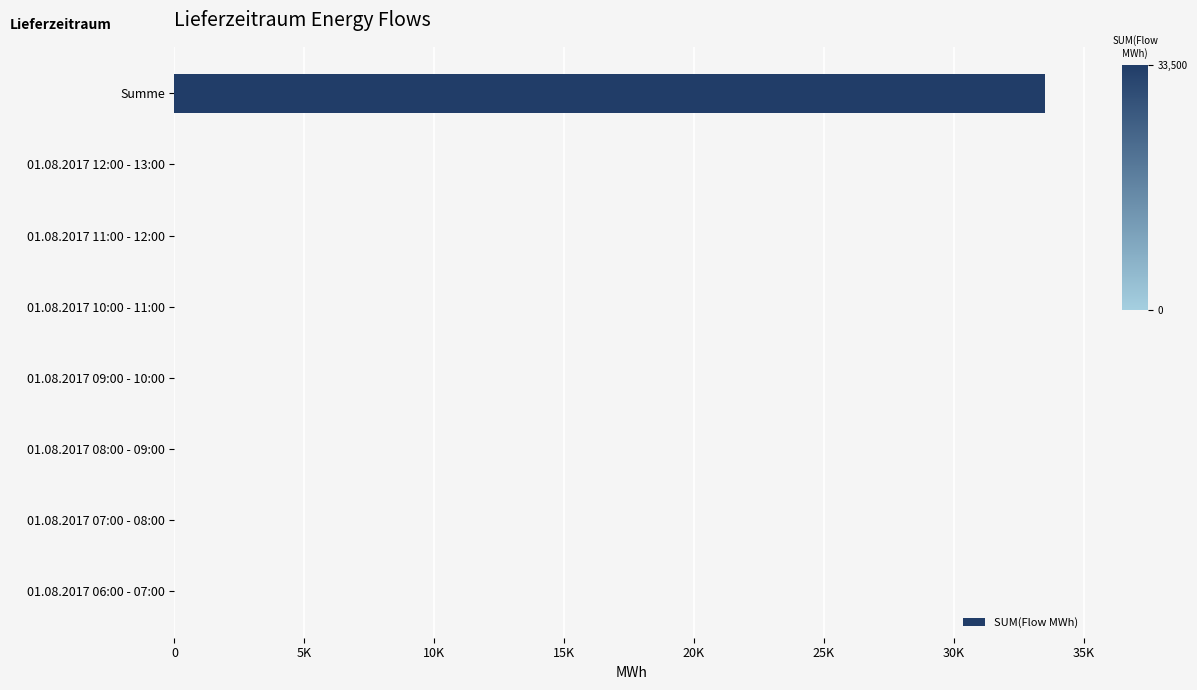

What is the sum of all values?

33500